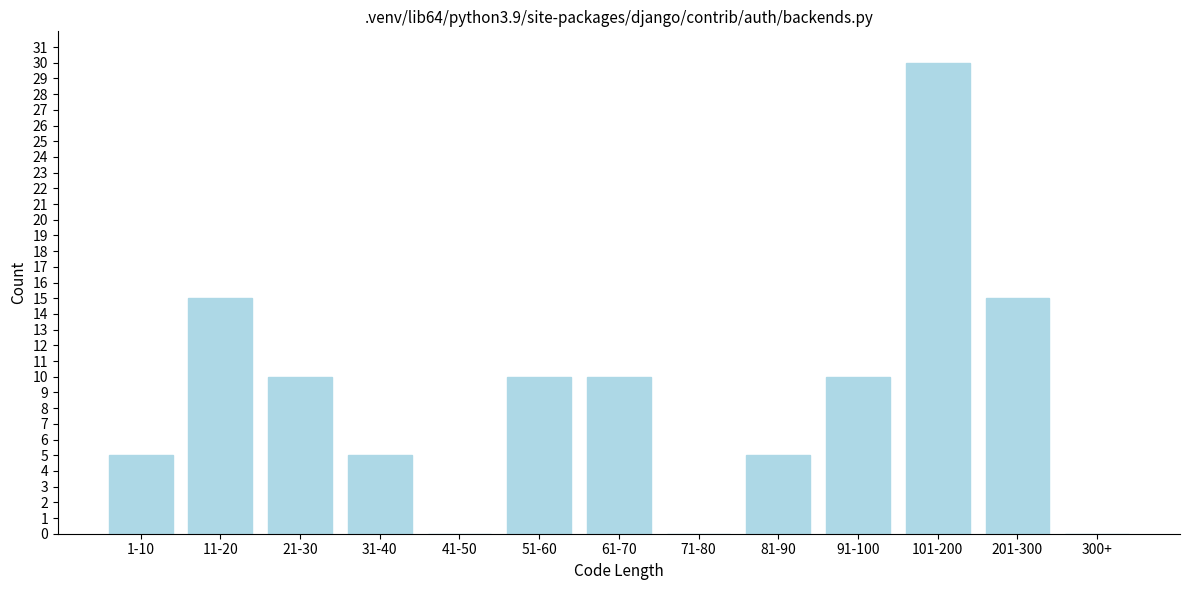

Reading left to right, extract all data points from this chart.

1-10=5	11-20=15	21-30=10	31-40=5	41-50=0	51-60=10	61-70=10	71-80=0	81-90=5	91-100=10	101-200=30	201-300=15	300+=0